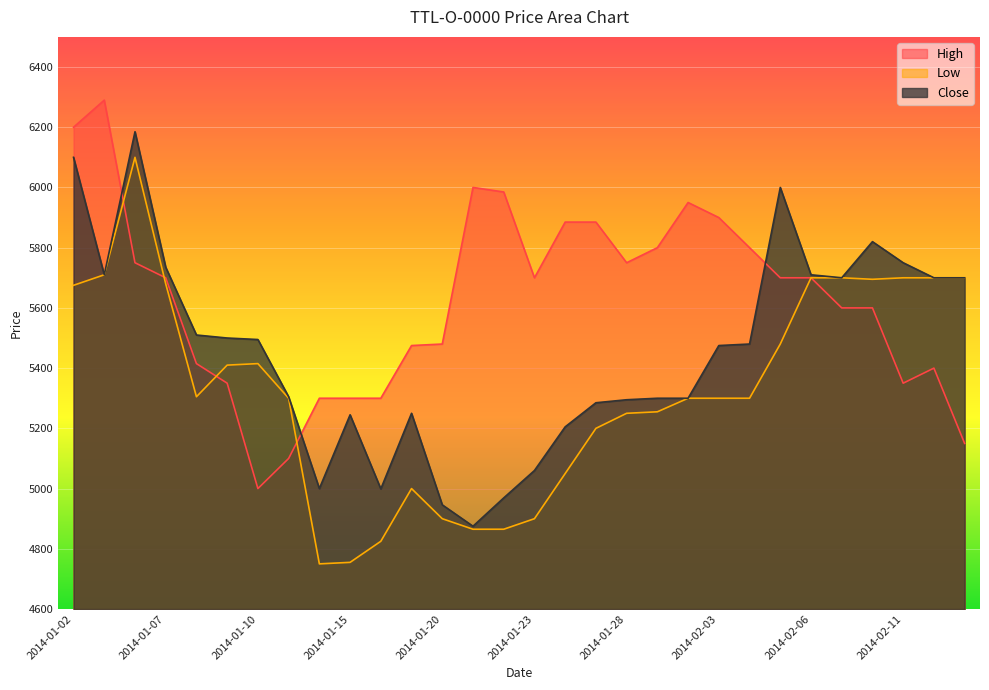

What is the label of the 16th point from the right?

2014-01-22